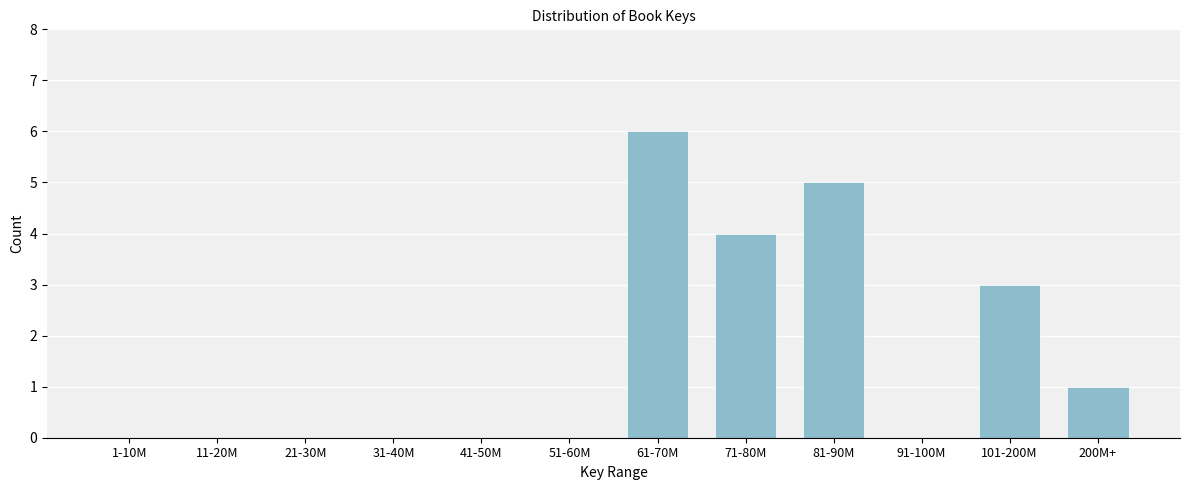

Reading right to left, extract all data points from this chart.

200M+=1	101-200M=3	91-100M=0	81-90M=5	71-80M=4	61-70M=6	51-60M=0	41-50M=0	31-40M=0	21-30M=0	11-20M=0	1-10M=0